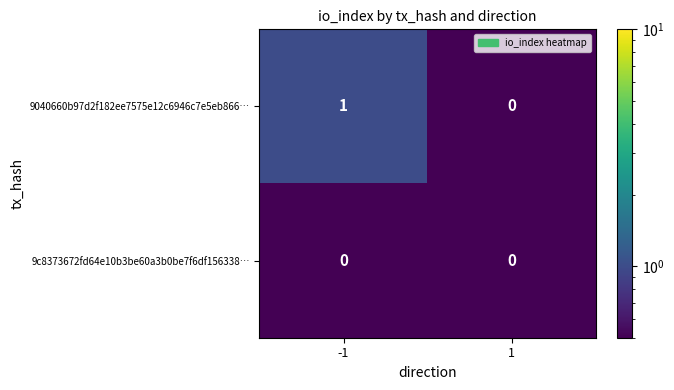

Is it true that 9c8373672fd64e10b3be60a3b0be7f6df156338… equals 0 at 1?

True